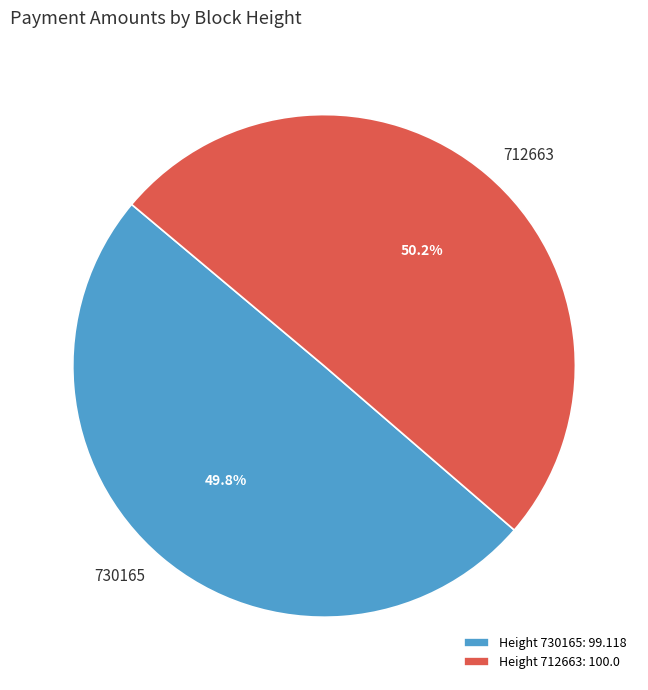

Combined, what portion of the pie is 712663 and 730165?

100.0%